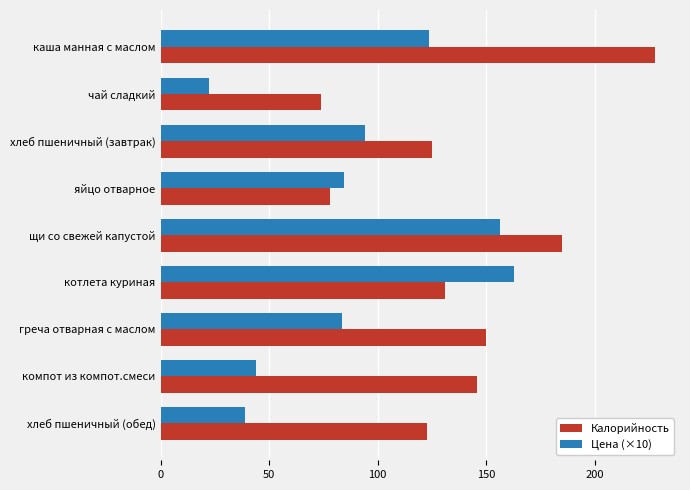

At how many categories does at least one series exceed 167?

2